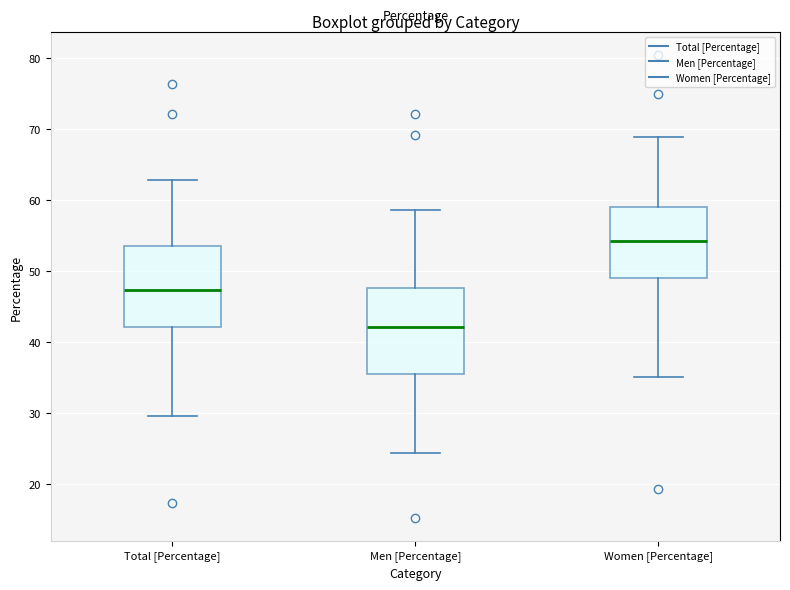

Reading left to right, transcribe this box plot: for each box, give where its median line is, the range the box spans, and where its two whiskers end, as read against the y-axis. The values are not printed on the chart, so give them approximately, as read against the axis.

Total [Percentage]: median 47, box 42 to 54, whiskers 30 to 63
Men [Percentage]: median 42, box 36 to 48, whiskers 24 to 59
Women [Percentage]: median 54, box 49 to 59, whiskers 35 to 69